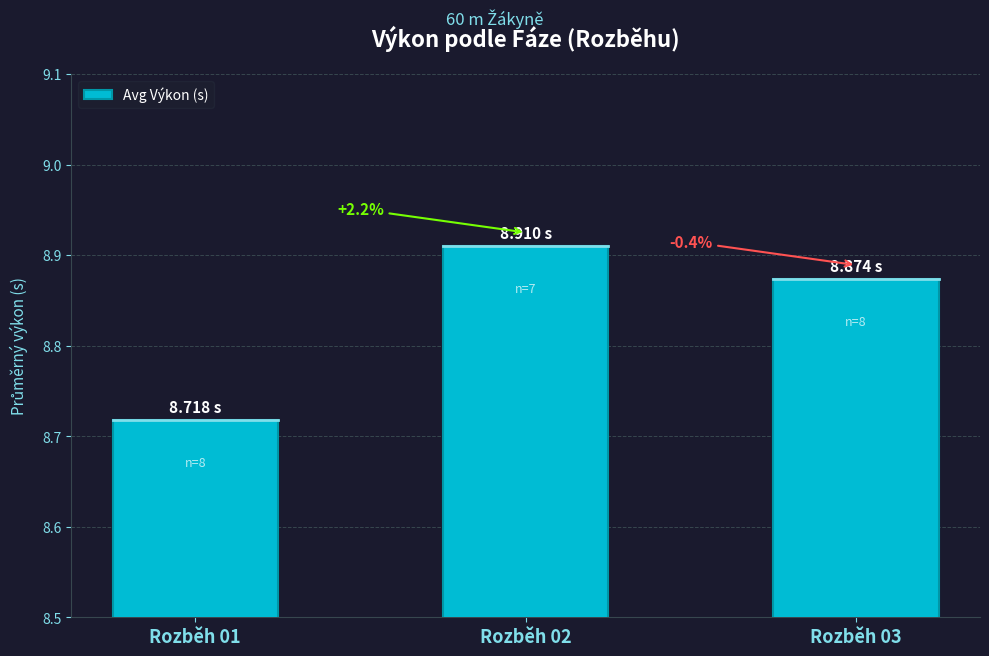

Which has a higher value, Rozběh 02 or Rozběh 01?

Rozběh 02